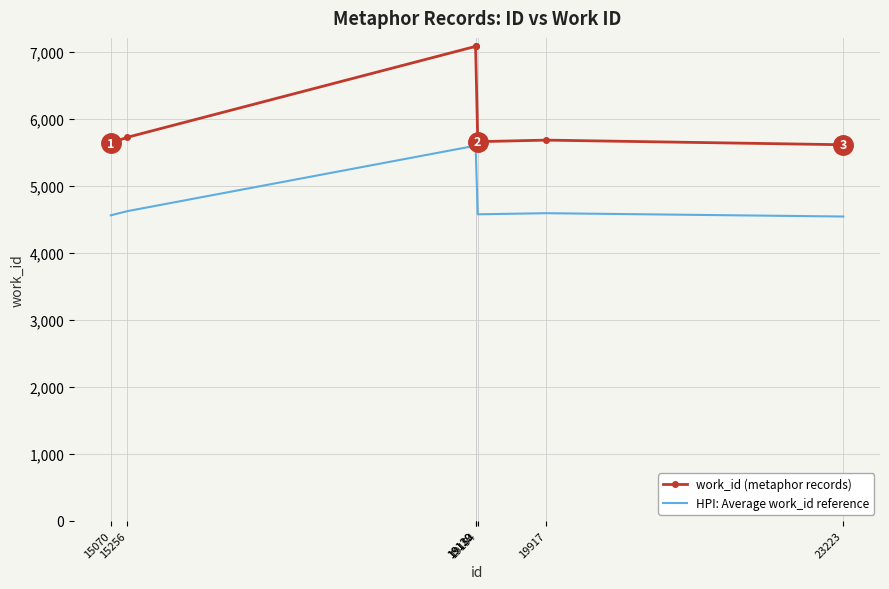

What is the minimum value for HPI: Average work_id reference?

4540.6